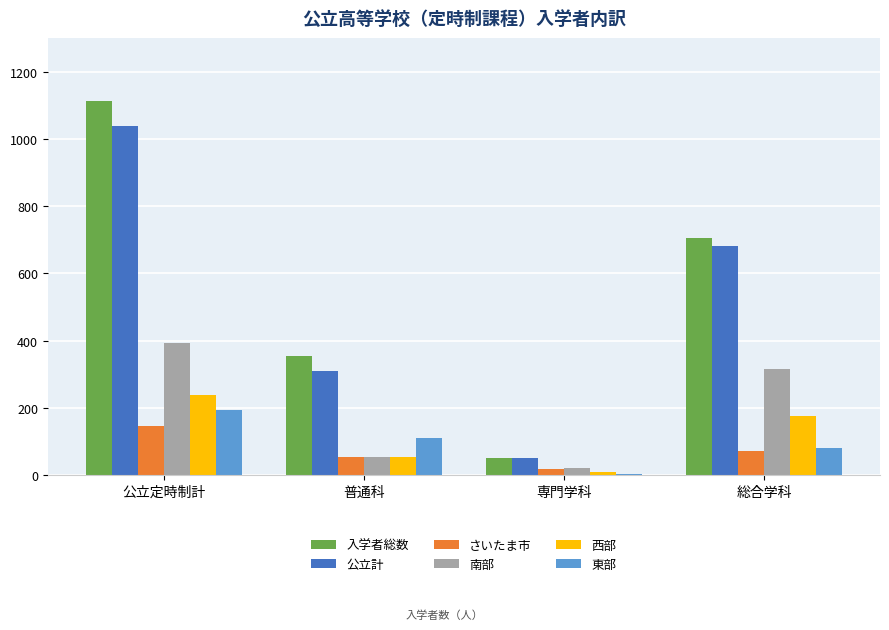

At which label is 南部 closest to 207?

総合学科